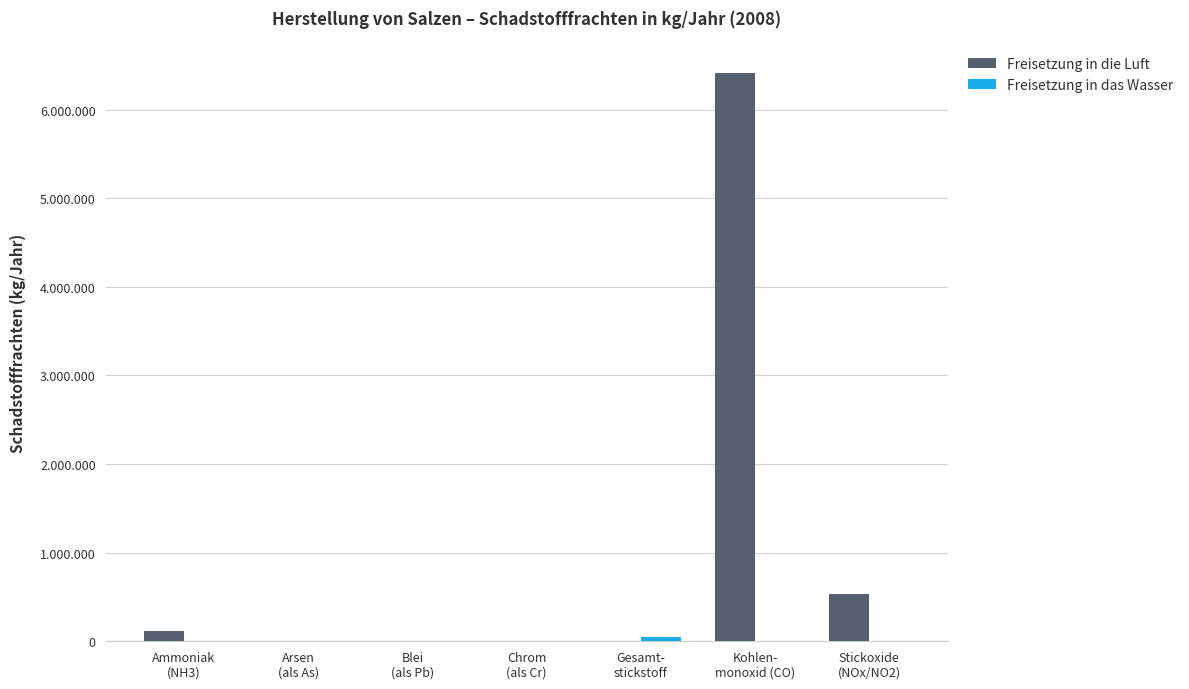

At which label does Freisetzung in die Luft reach its minimum?

Arsen
(als As)